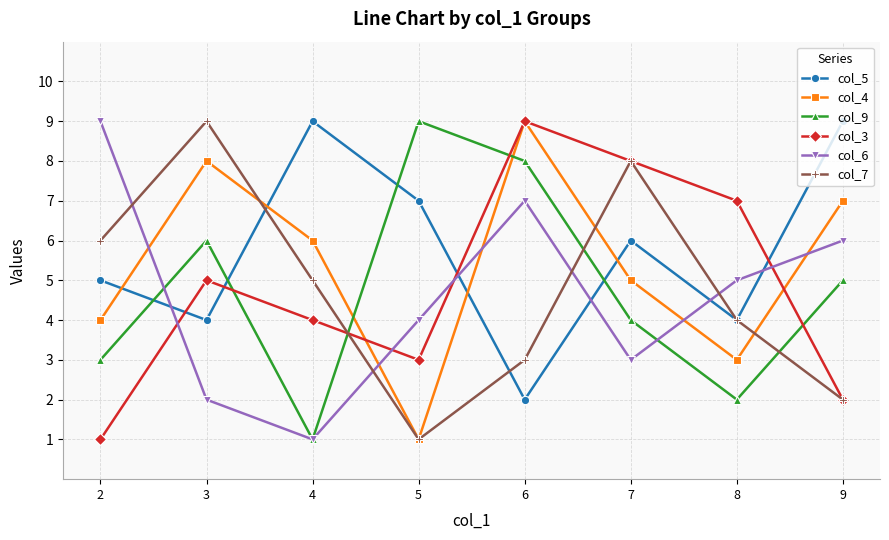

Between which two adjacent categories do col_5 and col_9 first intersect?

2 and 3